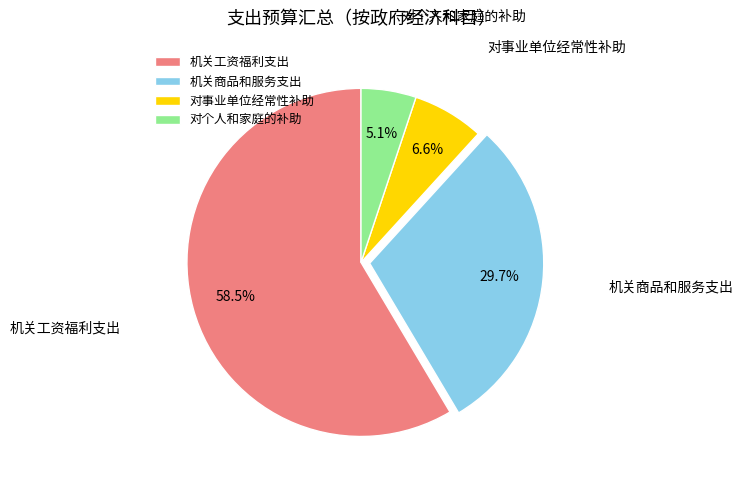

To the nearest percent, what is the difference between the 机关工资福利支出 and 对事业单位经常性补助 slice percentages?

52%